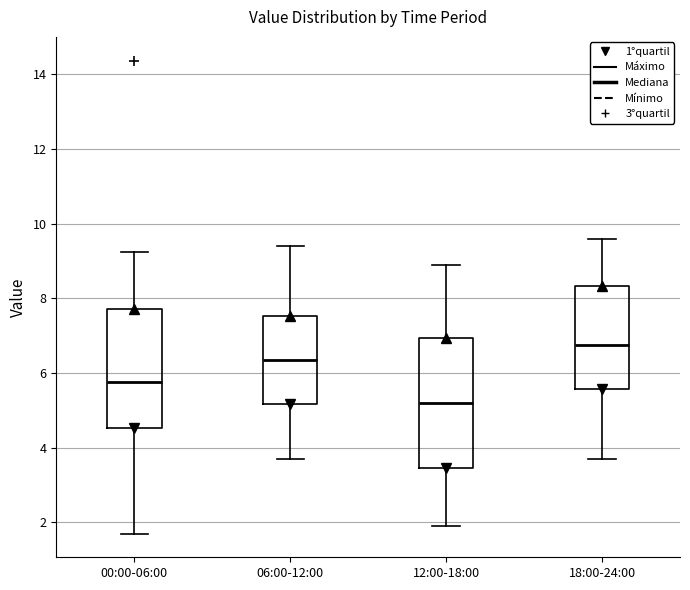

Which box's median line is the highest?

18:00-24:00